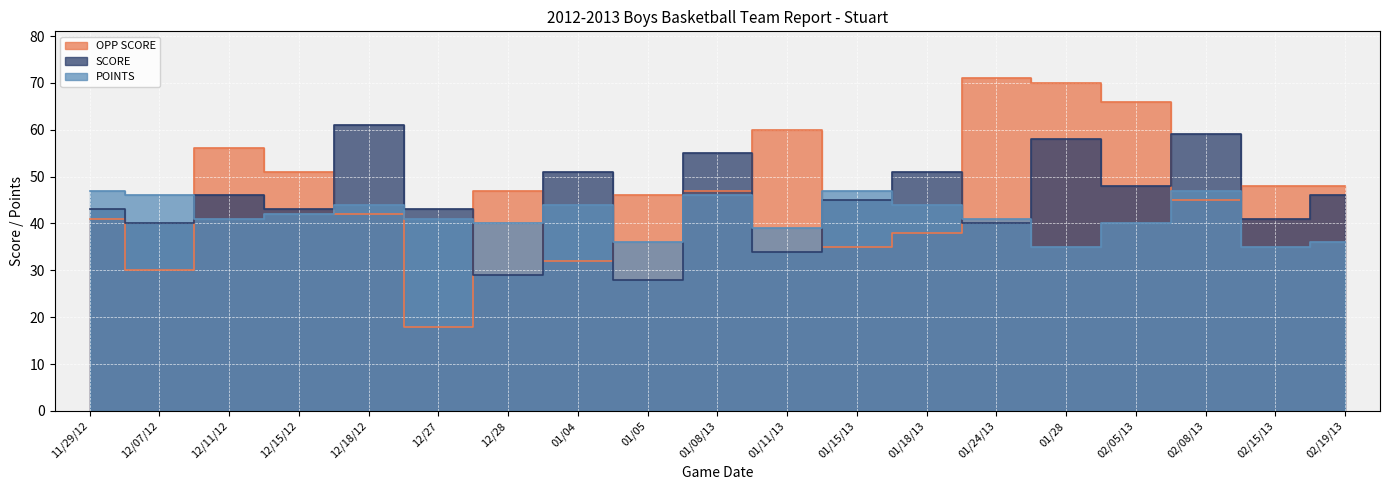

What is the spread (max minus min) of values at 11/29/12?

6